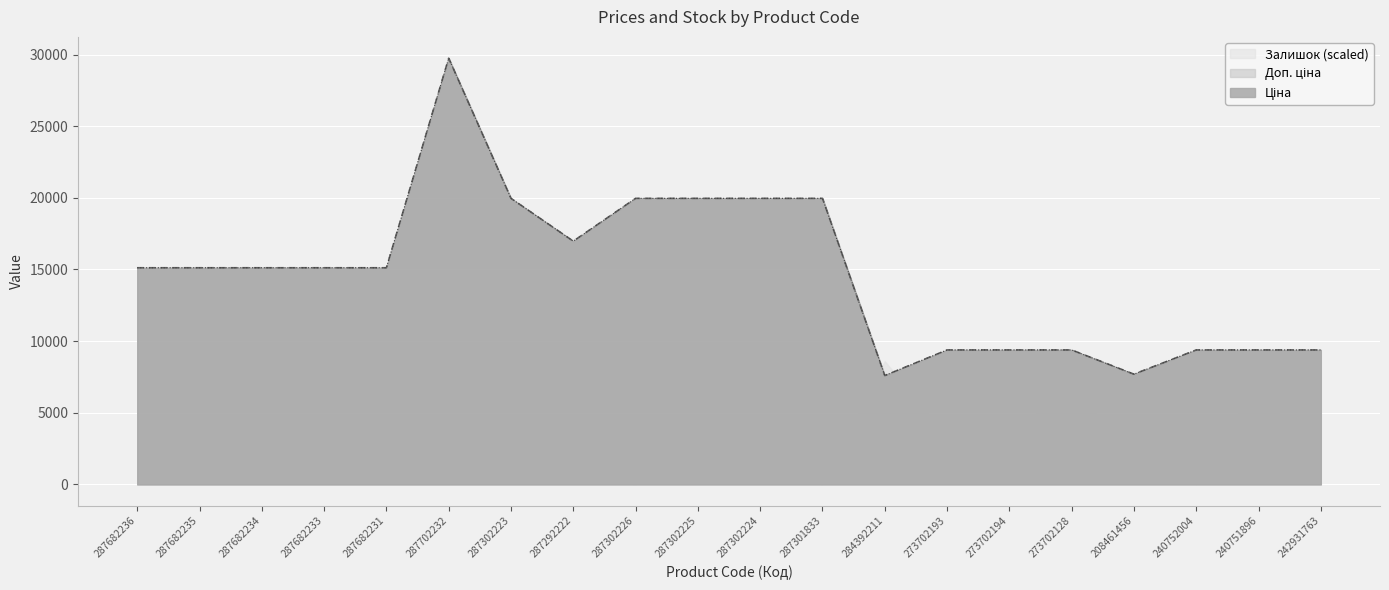

What is the sum of all Доп. ціна values?

293737.8